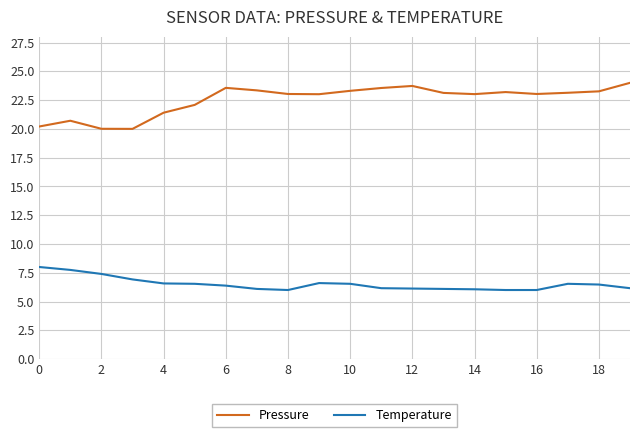

What is the difference between the maximum and minimum values in the Pressure series?

4.0